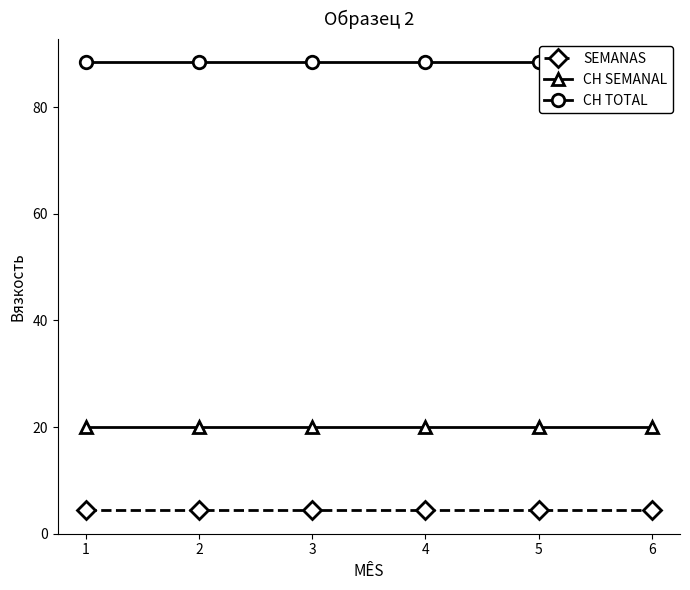

Is the value of SEMANAS at 1 greater than the value of CH SEMANAL at 2?

No